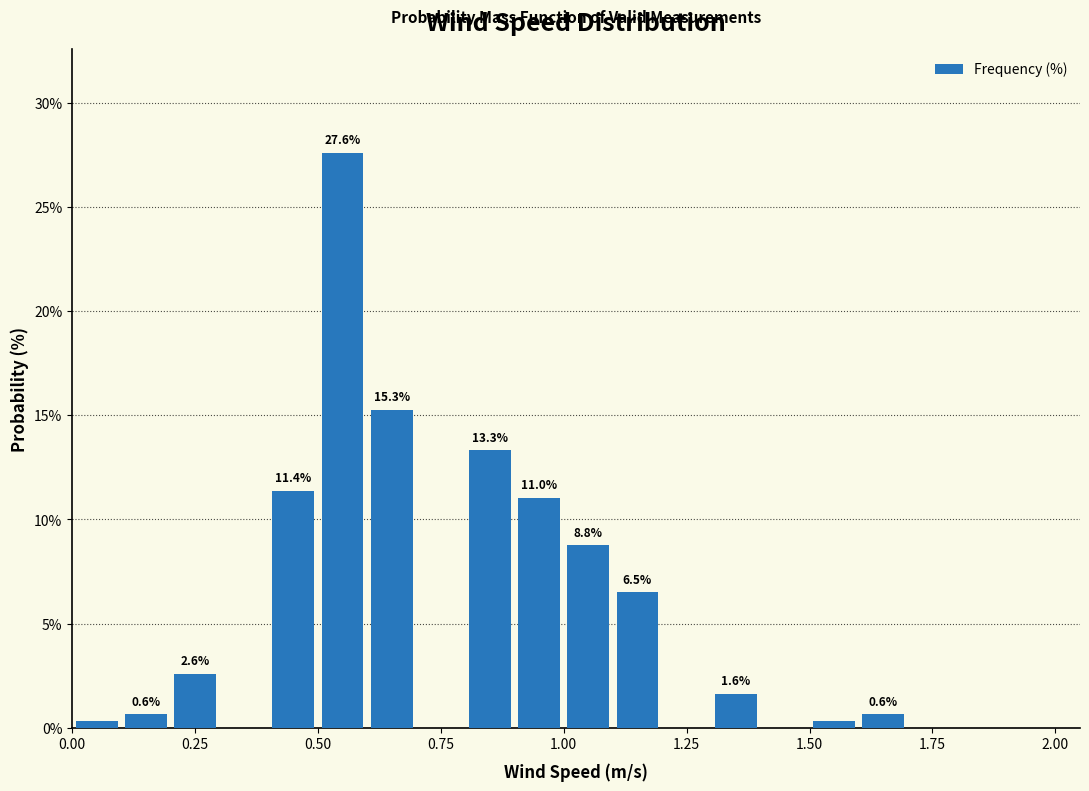

Read against the x-axis, roughly where is the centre of the tallest bar?

0.55